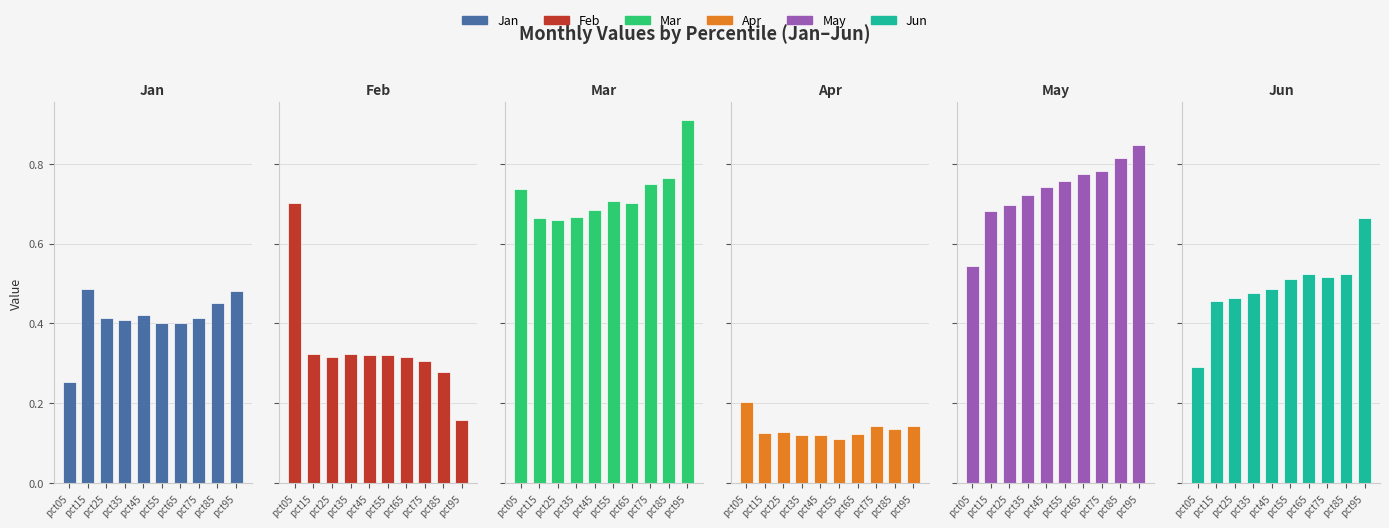

Where is Feb nearest to the value 0?

pct95